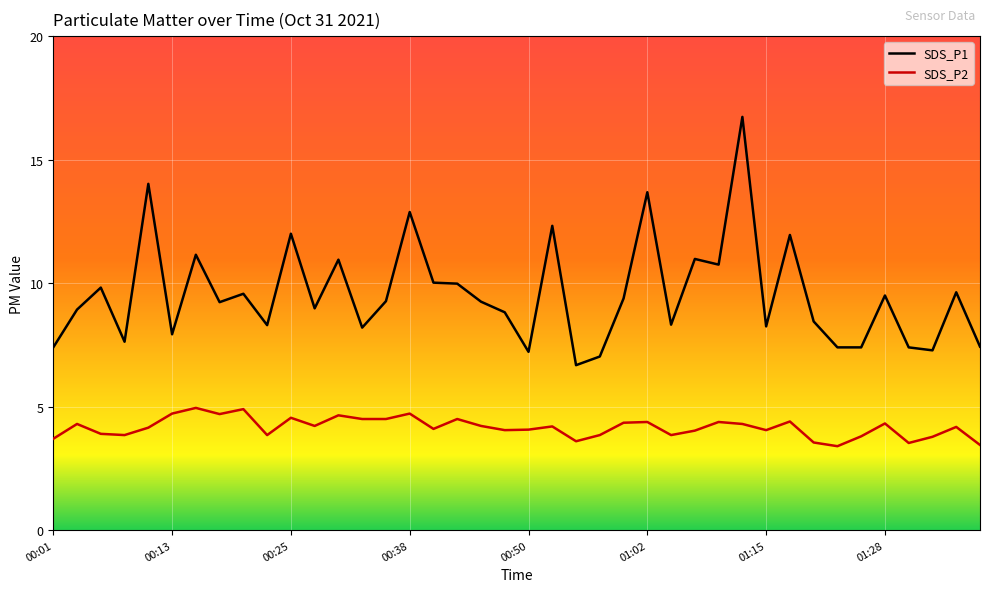

What is the difference between the maximum and minimum values in the SDS_P1 series?

10.1